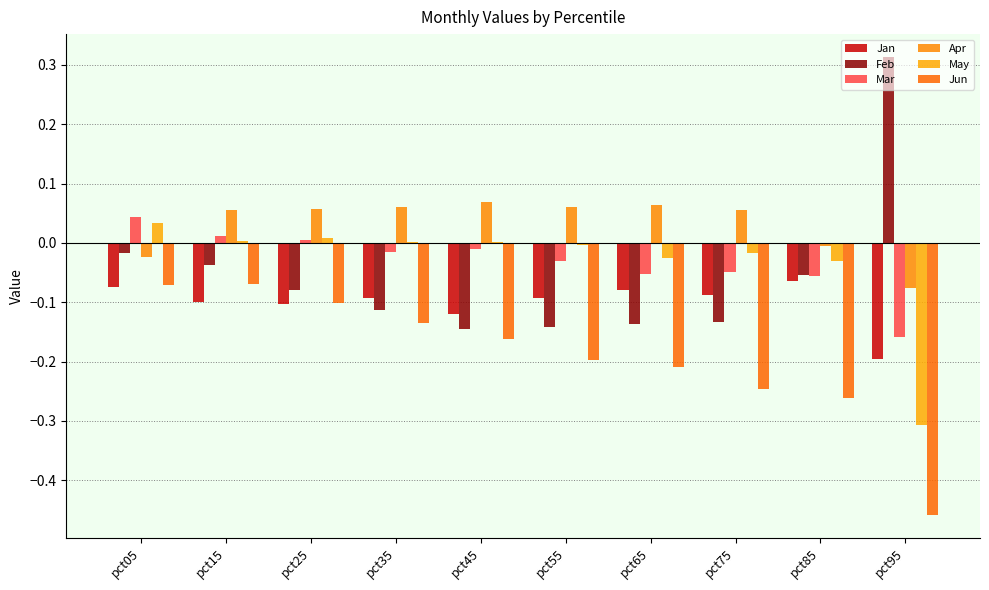

What is the lowest value of the Feb series?

-0.1